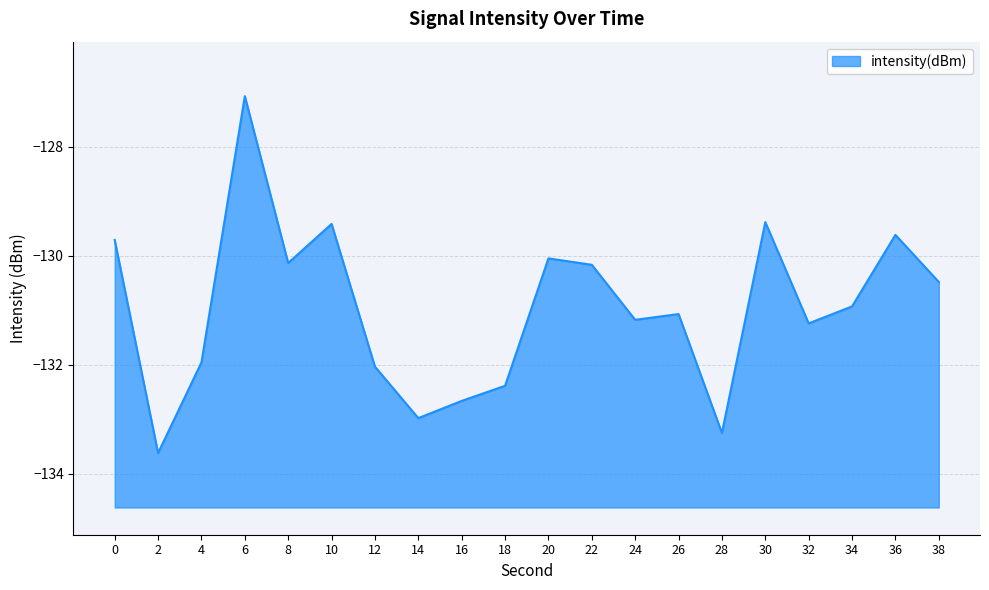

Reading left to right, list all the values displayed in this chart.

0=-129.7	2=-133.6	4=-132.0	6=-127.1	8=-130.1	10=-129.4	12=-132.0	14=-133.0	16=-132.7	18=-132.4	20=-130.0	22=-130.2	24=-131.2	26=-131.1	28=-133.3	30=-129.4	32=-131.2	34=-130.9	36=-129.6	38=-130.5